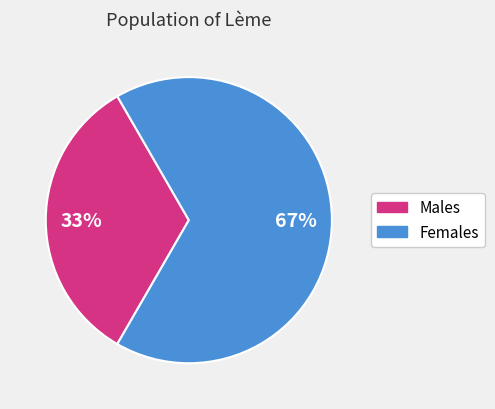

To the nearest percent, what is the average slice percentage?

50%